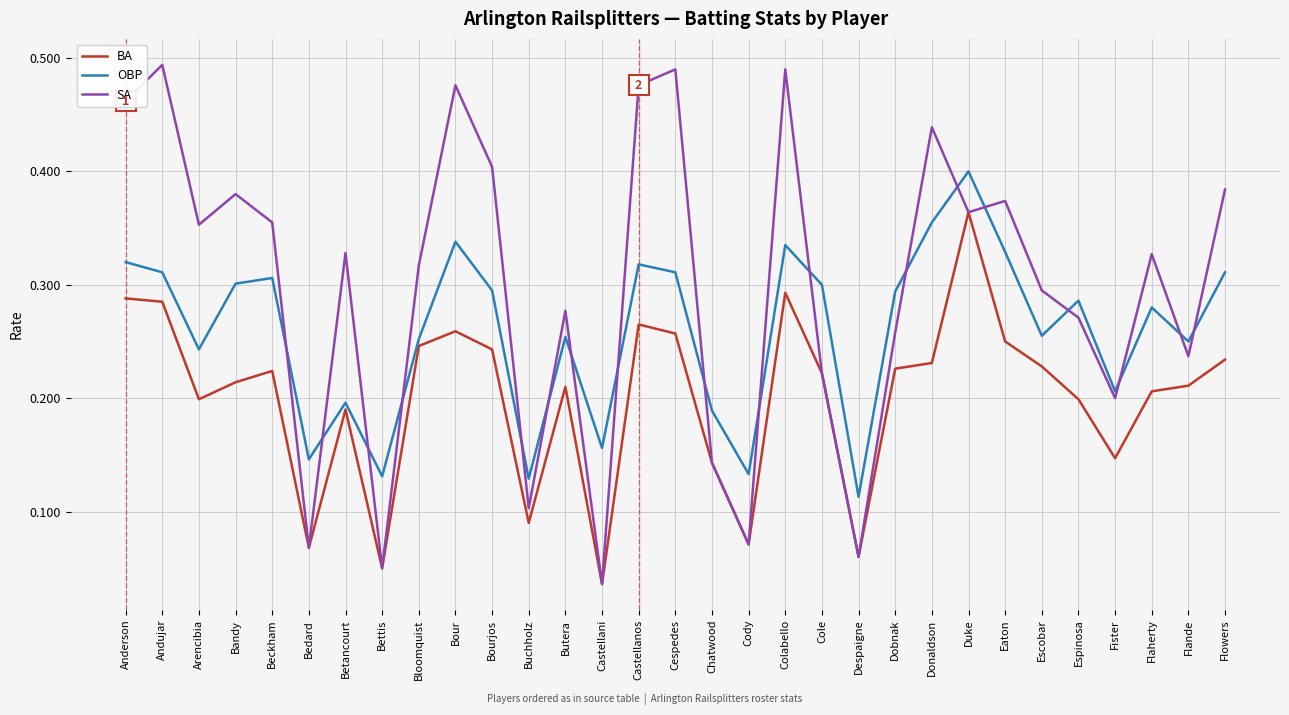

True or false: BA has a value of 0.0 at Cody.

False